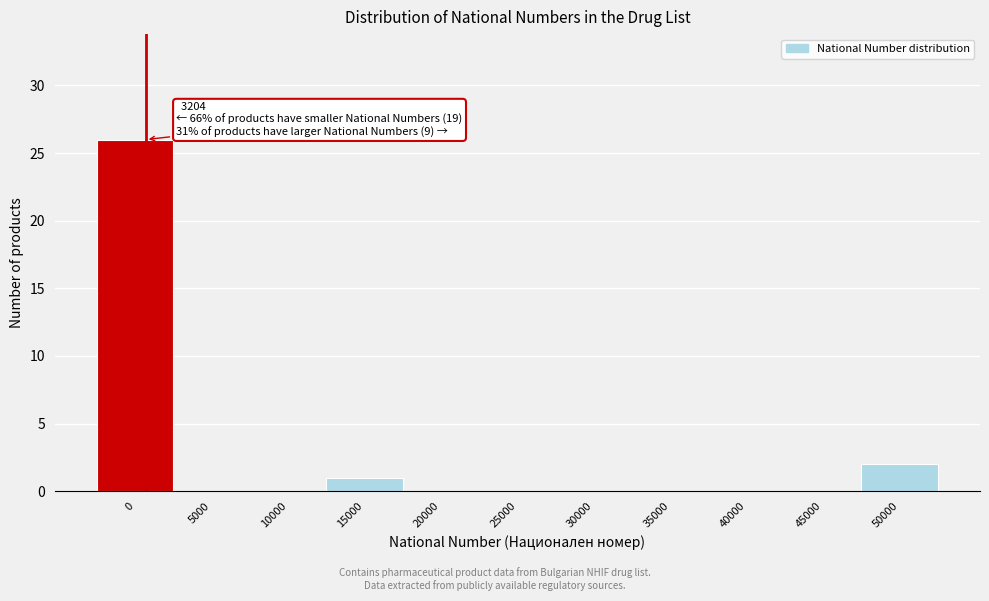

Reading right to left, extract all data points from this chart.

50000=2	45000=0	40000=0	35000=0	30000=0	25000=0	20000=0	15000=1	10000=0	5000=0	0=26